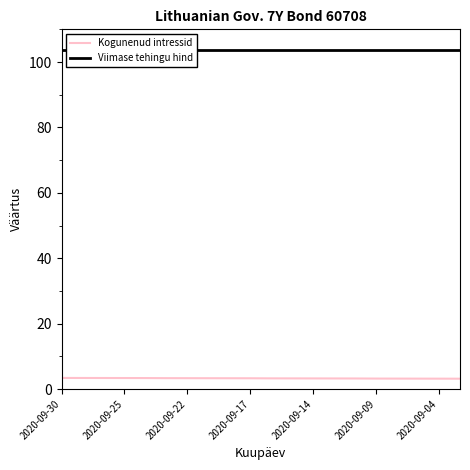

Is it true that Kogunenud intressid equals 3.3 at 2020-09-22?

True